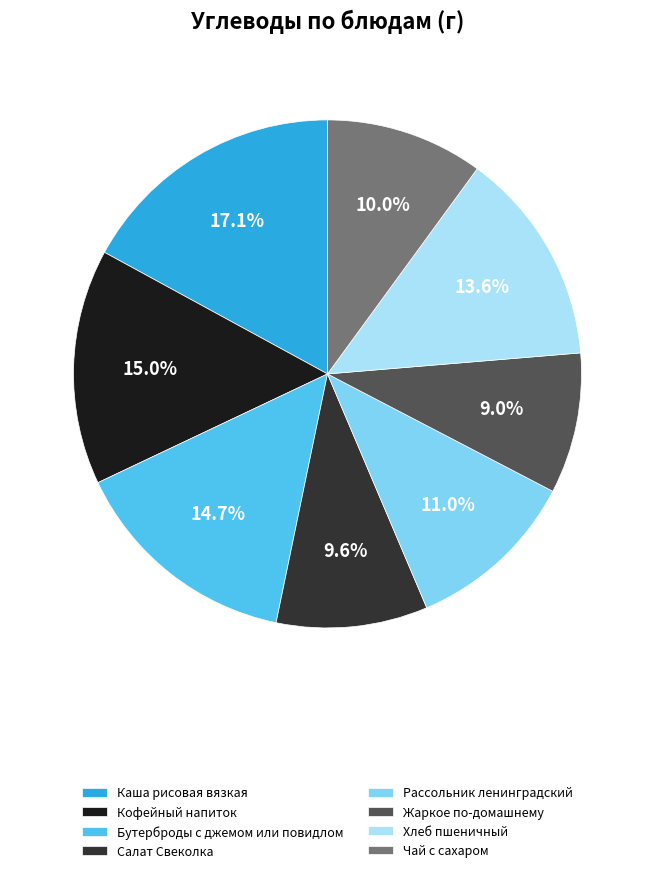

To the nearest percent, what percentage of the pie is Бутерброды с джемом или повидлом?

15%